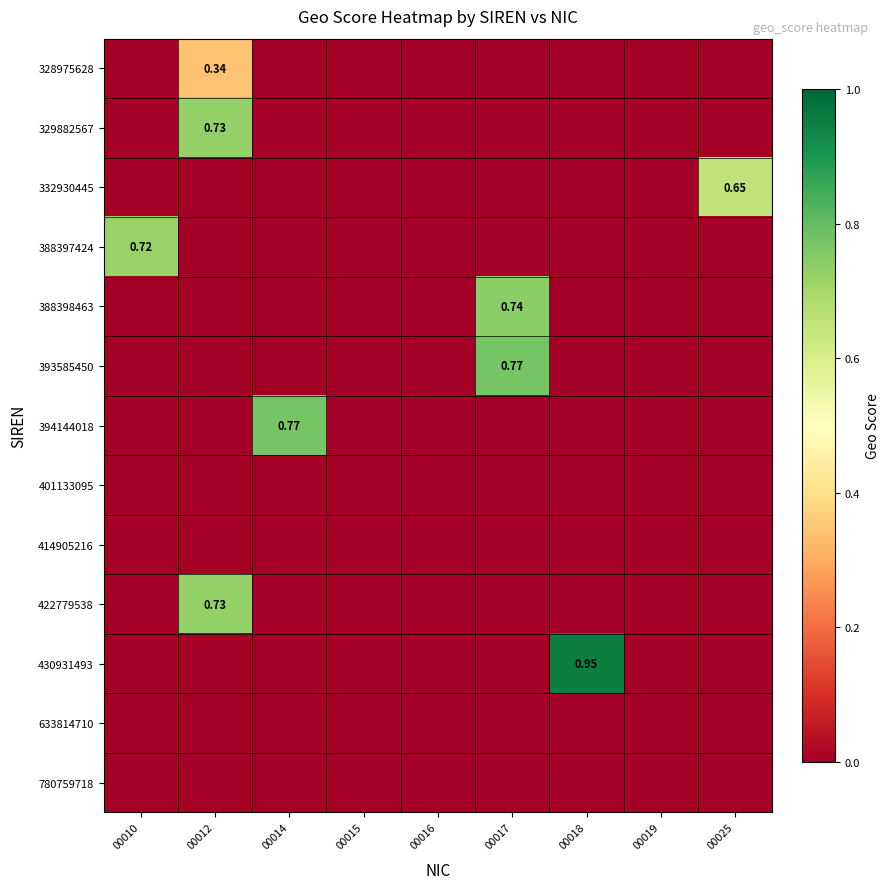

Which series has the largest total across all categories?

430931493